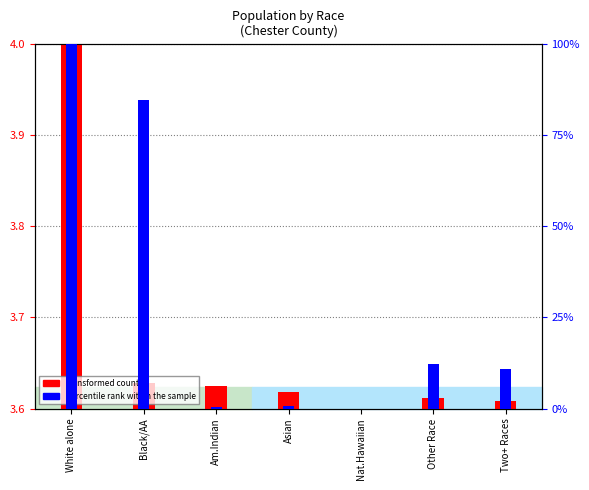

Are the bars grouped side by side (vs. stacked)?

Yes